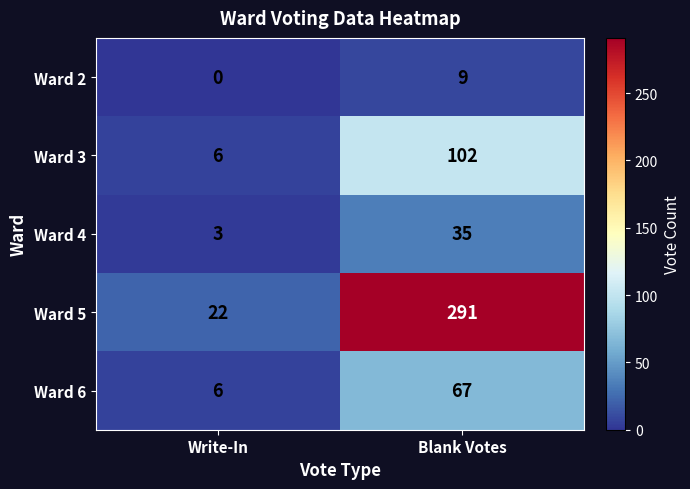

What is the approximate value of Ward 2 at Blank Votes?

9